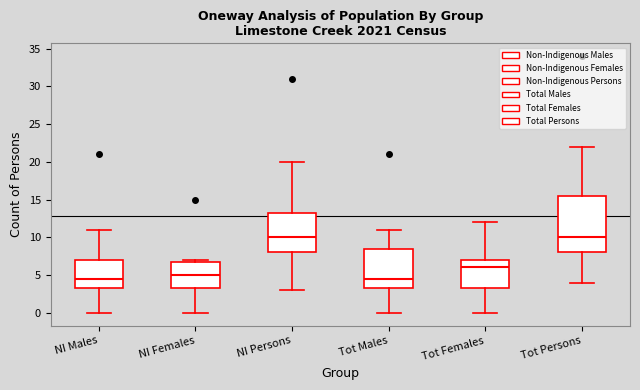

Reading left to right, transcribe this box plot: for each box, give where its median line is, the range the box spans, and where its two whiskers end, as read against the y-axis. The values are not printed on the chart, so give them approximately, as read against the axis.

NI Males: median 4.5, box 3.5 to 7.0, whiskers 0.0 to 11.0
NI Females: median 5.0, box 3.5 to 7.0, whiskers 0.0 to 7.0 (just above the box's upper edge)
NI Persons: median 10.0, box 8.0 to 13.5, whiskers 3.0 to 20.0
Tot Males: median 4.5, box 3.5 to 8.5, whiskers 0.0 to 11.0
Tot Females: median 6.0, box 3.5 to 7.0, whiskers 0.0 to 12.0
Tot Persons: median 10.0, box 8.0 to 15.5, whiskers 4.0 to 22.0